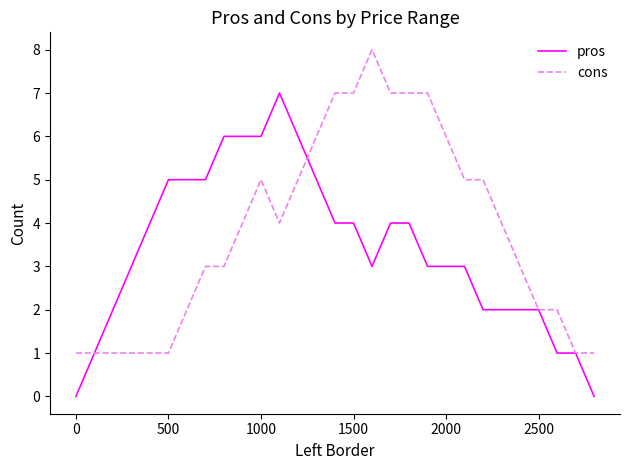

Is this an area chart (filled region under the line)?

No